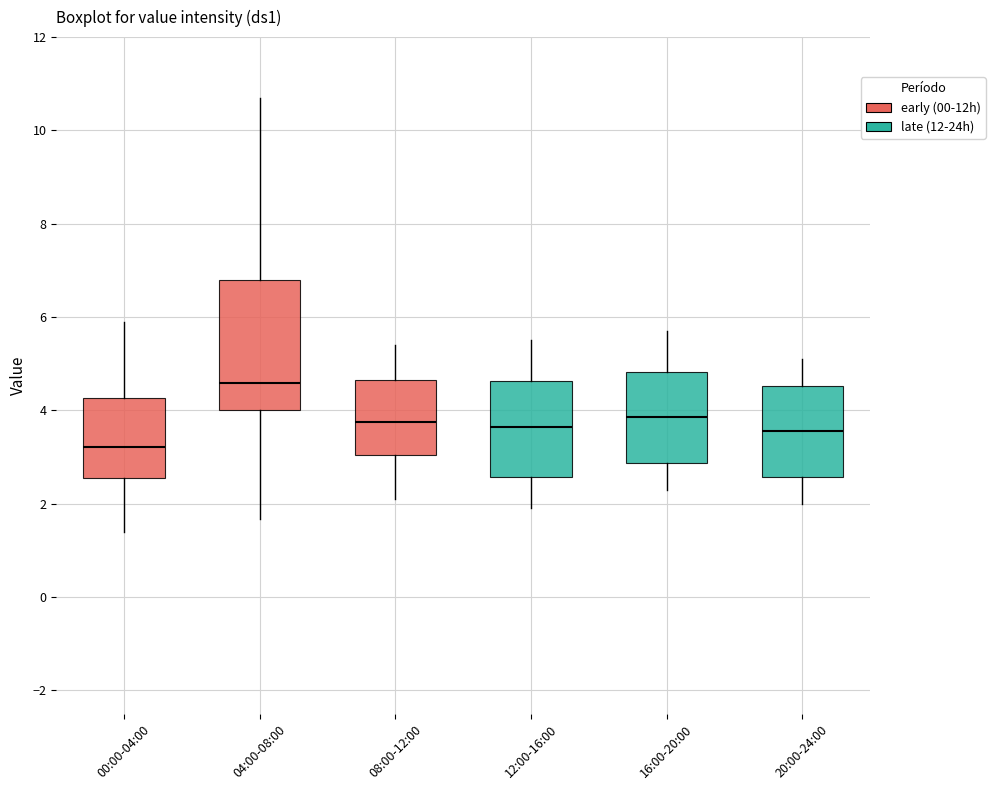

Reading left to right, read every box against the y-axis: the position of its median line, the range the box covers, and the ends of its whiskers. The values are not printed on the chart, so give them approximately, as read against the axis.

00:00-04:00: median 3.2, box 2.6 to 4.2, whiskers 1.4 to 6.0
04:00-08:00: median 4.6, box 4.0 to 6.8, whiskers 1.6 to 10.8
08:00-12:00: median 3.8, box 3.0 to 4.6, whiskers 2.2 to 5.4
12:00-16:00: median 3.6, box 2.6 to 4.6, whiskers 2.0 to 5.6
16:00-20:00: median 3.8, box 2.8 to 4.8, whiskers 2.4 to 5.8
20:00-24:00: median 3.6, box 2.6 to 4.6, whiskers 2.0 to 5.2